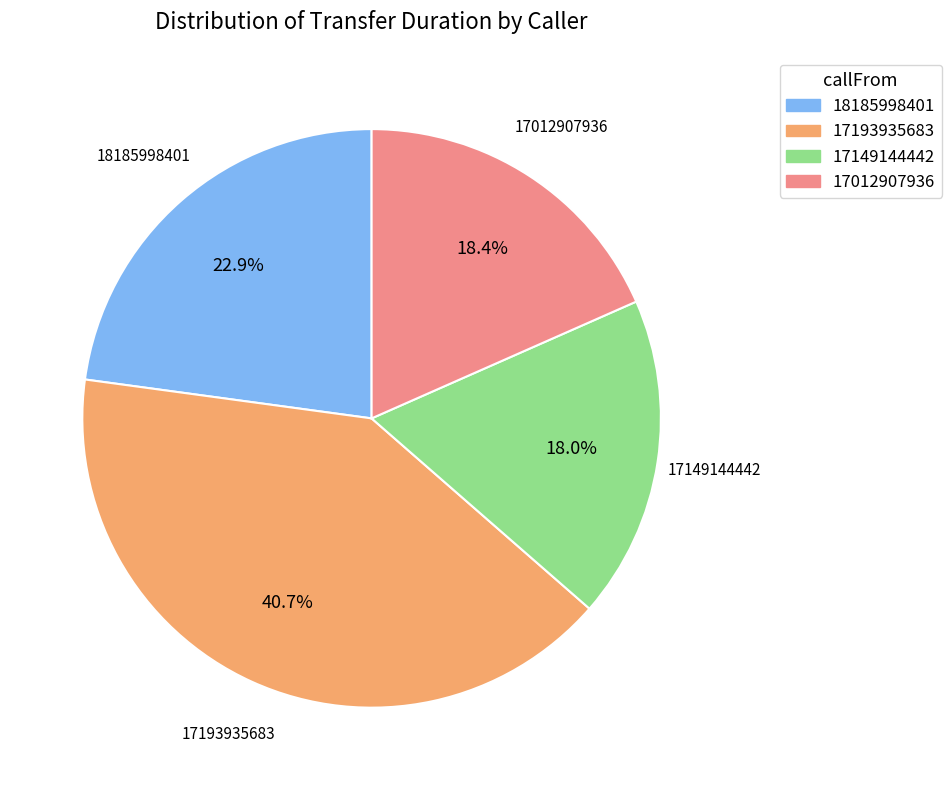

Is the sum of 18185998401 and 17149144442 greater than half?

No